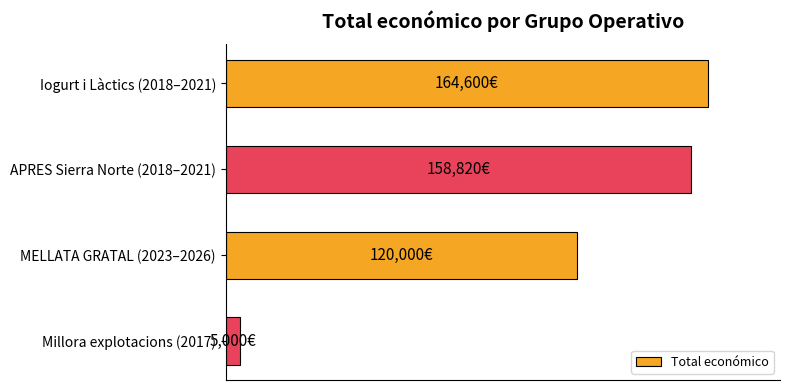

Rank the categories by value from lowest to highest.

Millora explotacions (2017), MELLATA GRATAL (2023–2026), APRES Sierra Norte (2018–2021), Iogurt i Làctics (2018–2021)